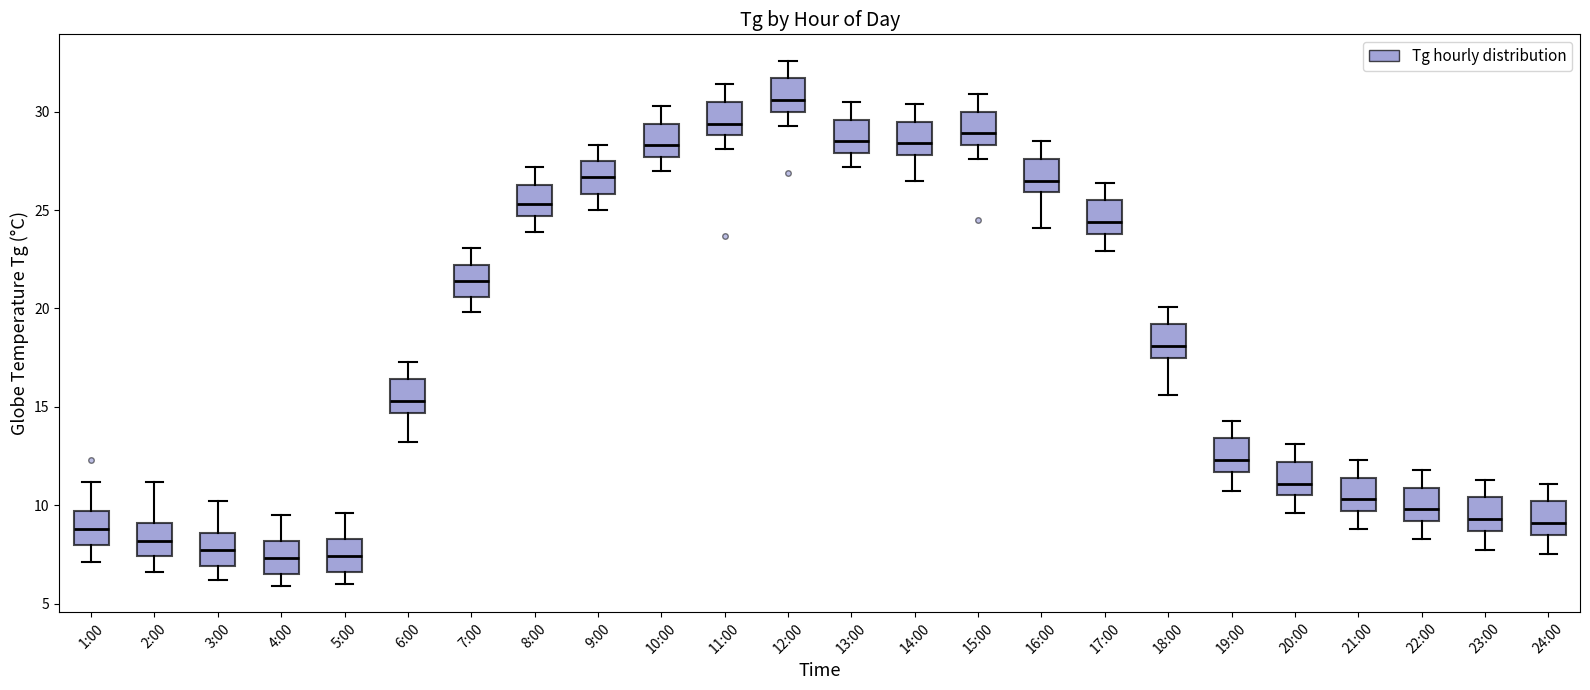

Reading left to right, transcribe this box plot: for each box, give where its median line is, the range the box spans, and where its two whiskers end, as read against the y-axis. The values are not printed on the chart, so give them approximately, as read against the axis.

1:00: median 9.0, box 8.0 to 9.5, whiskers 7.0 to 11.0
2:00: median 8.0, box 7.5 to 9.0, whiskers 6.5 to 11.0
3:00: median 7.5, box 7.0 to 8.5, whiskers 6.0 to 10.0
4:00: median 7.5, box 6.5 to 8.0, whiskers 6.0 to 9.5
5:00: median 7.5, box 6.5 to 8.5, whiskers 6.0 to 9.5
6:00: median 15.5, box 14.5 to 16.5, whiskers 13.0 to 17.5
7:00: median 21.5, box 20.5 to 22.0, whiskers 20.0 to 23.0
8:00: median 25.5, box 24.5 to 26.5, whiskers 24.0 to 27.0
9:00: median 26.5, box 26.0 to 27.5, whiskers 25.0 to 28.5
10:00: median 28.5, box 27.5 to 29.5, whiskers 27.0 to 30.5
11:00: median 29.5, box 29.0 to 30.5, whiskers 28.0 to 31.5
12:00: median 30.5, box 30.0 to 31.5, whiskers 29.5 to 32.5
13:00: median 28.5, box 28.0 to 29.5, whiskers 27.0 to 30.5
14:00: median 28.5, box 28.0 to 29.5, whiskers 26.5 to 30.5
15:00: median 29.0, box 28.5 to 30.0, whiskers 27.5 to 31.0
16:00: median 26.5, box 26.0 to 27.5, whiskers 24.0 to 28.5
17:00: median 24.5, box 24.0 to 25.5, whiskers 23.0 to 26.5
18:00: median 18.0, box 17.5 to 19.0, whiskers 15.5 to 20.0
19:00: median 12.5, box 11.5 to 13.5, whiskers 10.5 to 14.5
20:00: median 11.0, box 10.5 to 12.0, whiskers 9.5 to 13.0
21:00: median 10.5, box 9.5 to 11.5, whiskers 9.0 to 12.5
22:00: median 10.0, box 9.0 to 11.0, whiskers 8.5 to 12.0
23:00: median 9.5, box 8.5 to 10.5, whiskers 7.5 to 11.5
24:00: median 9.0, box 8.5 to 10.0, whiskers 7.5 to 11.0